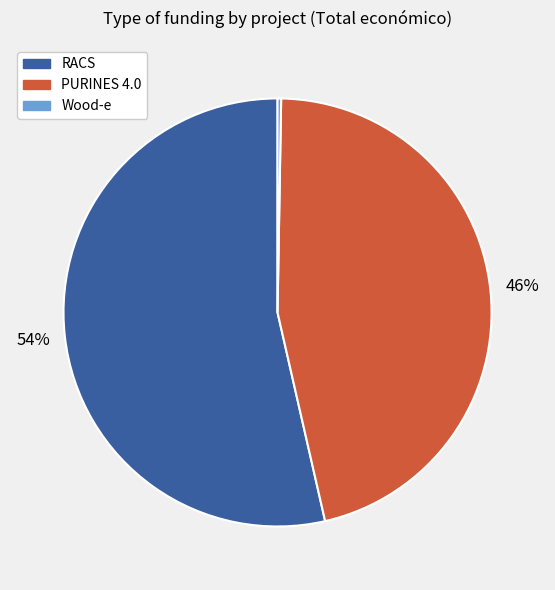

To the nearest percent, what is the average slice percentage?

33%